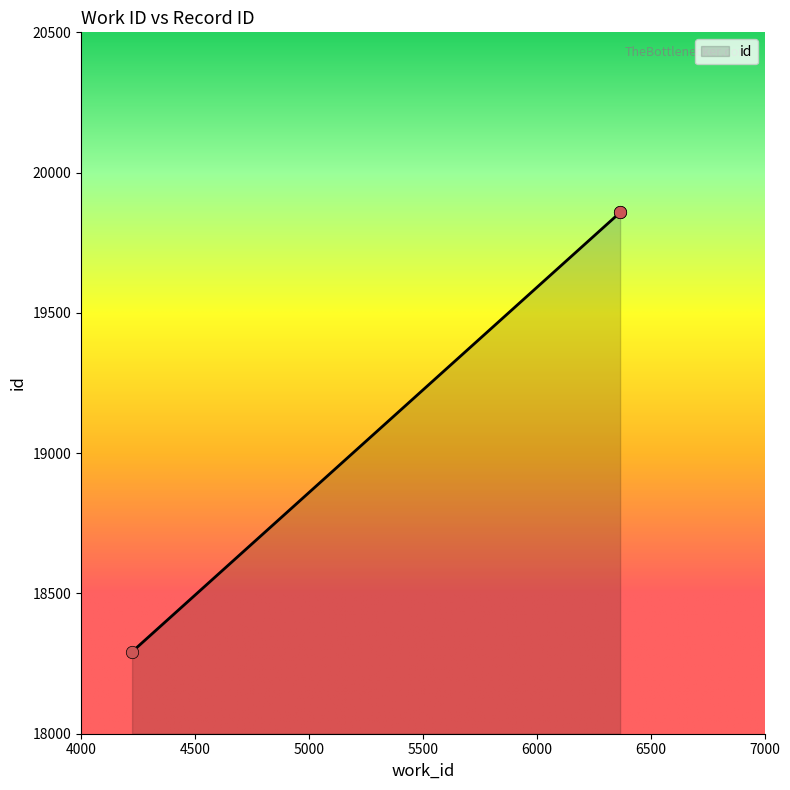

Between 4224 and 6366, which is larger?

6366